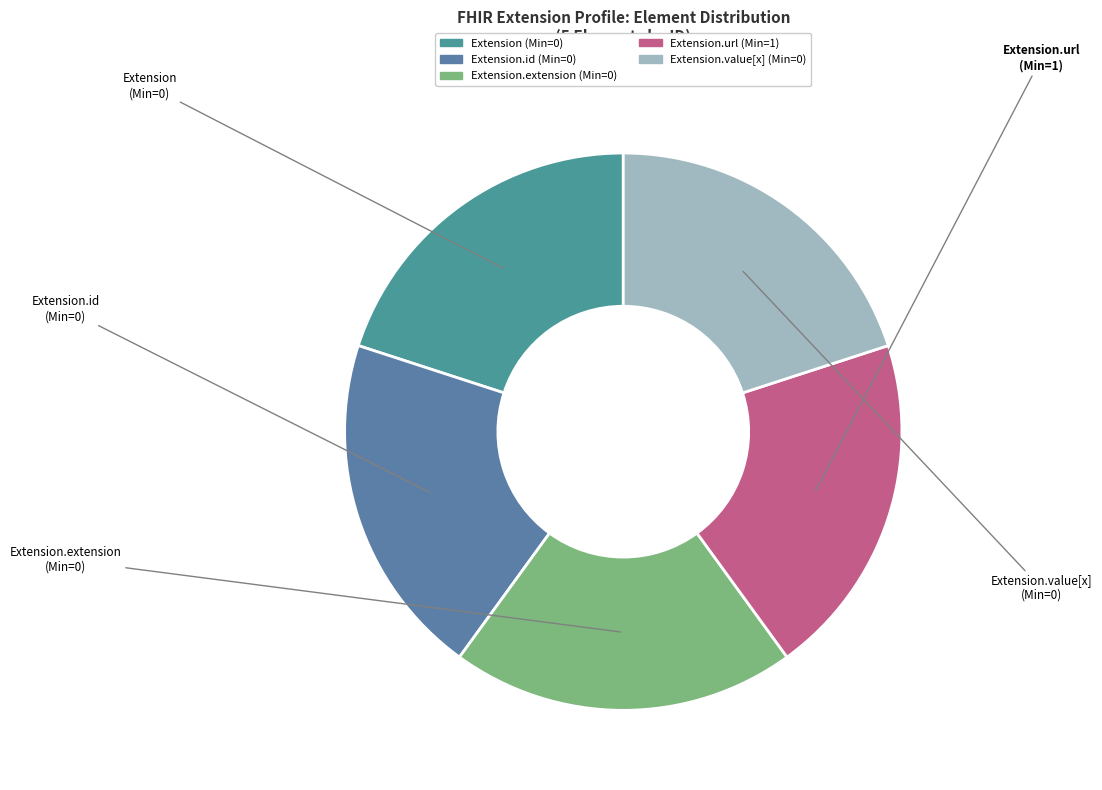

How many slices are in this pie chart?

5